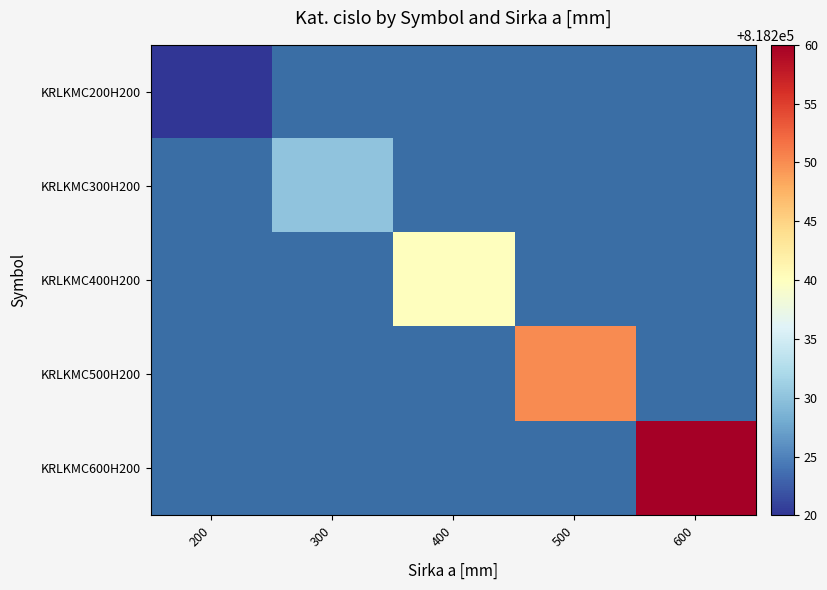

Count the number of data series in this chart.

5